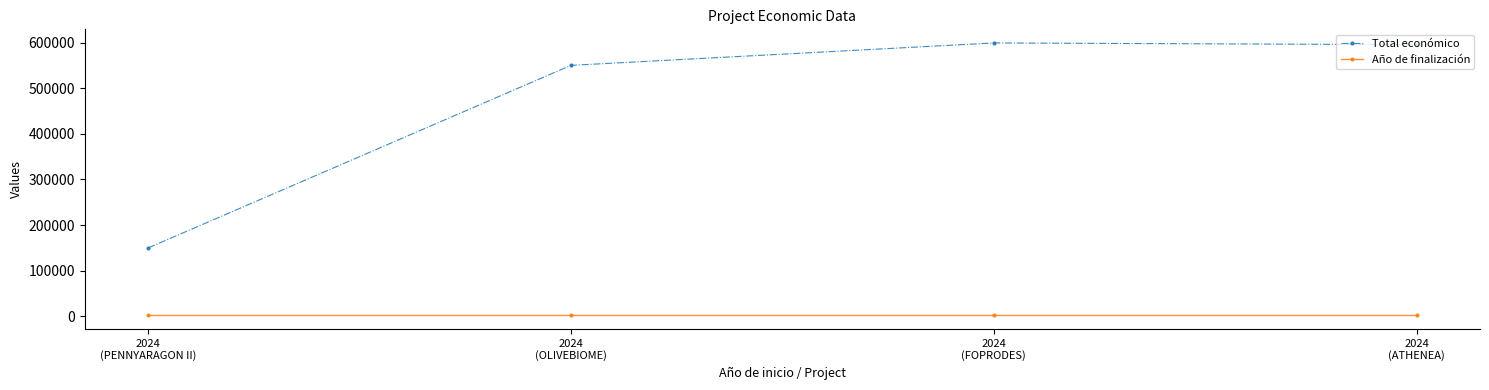

What is the minimum value for Total económico?

150000